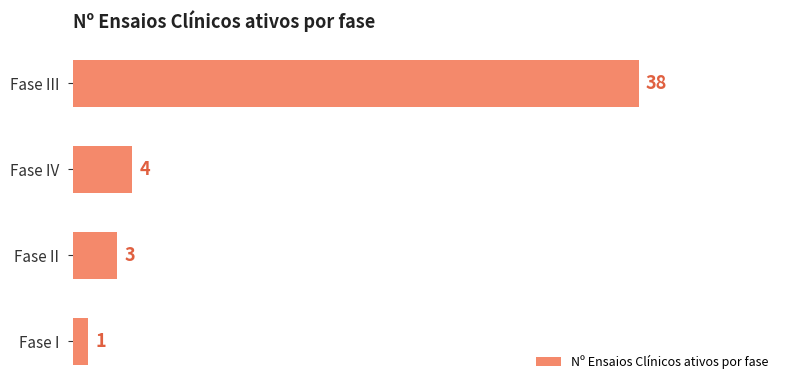

Between Fase IV and Fase II, which is larger?

Fase IV